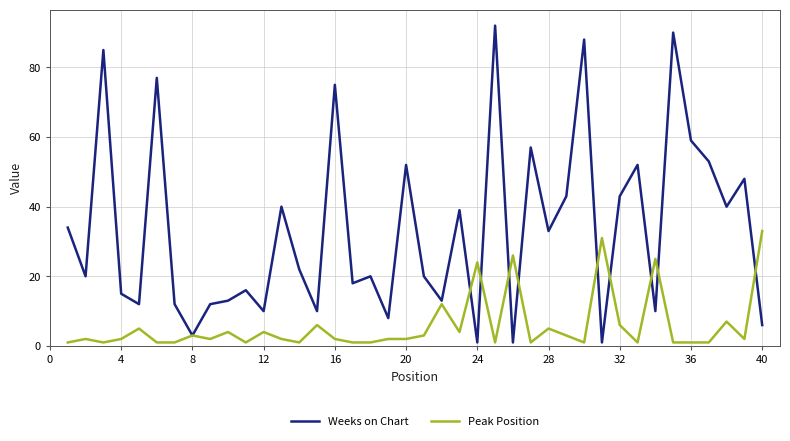

True or false: Weeks on Chart and Peak Position intersect in this chart.

True